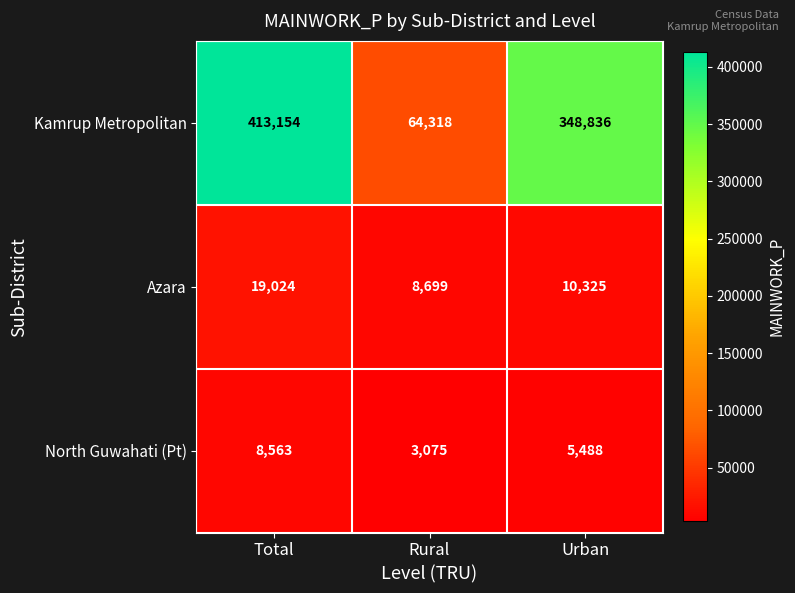

List the series in order of their peak value, highest first.

Kamrup Metropolitan, Azara, North Guwahati (Pt)